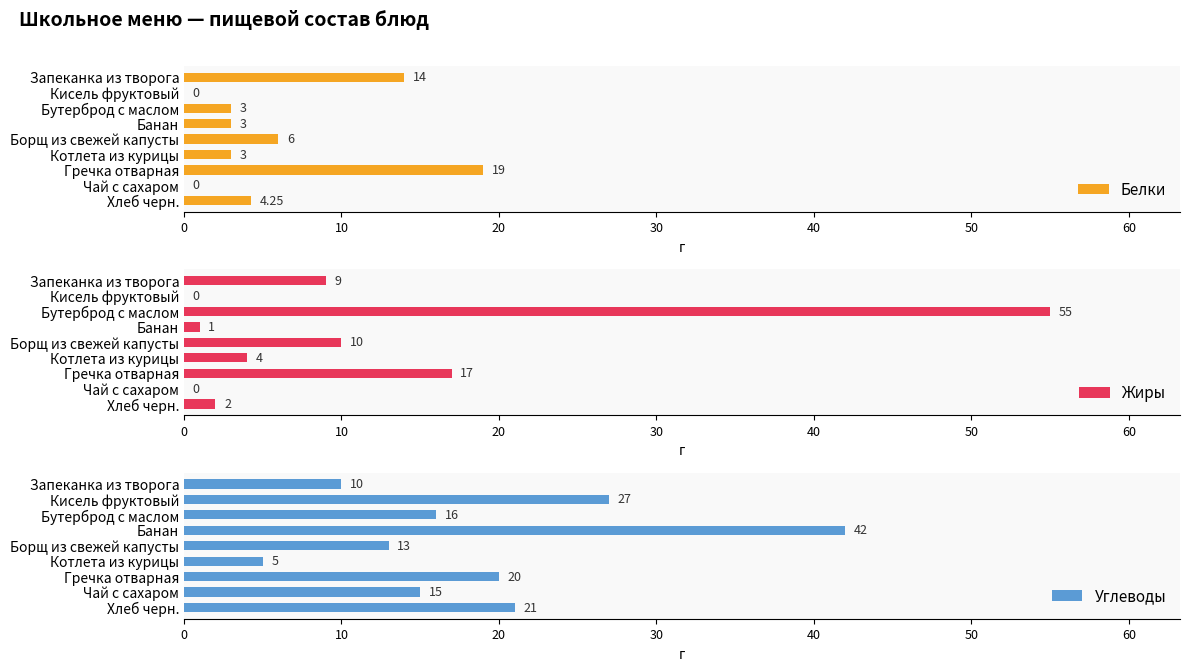

At which label does Жиры reach its peak?

Бутерброд с маслом